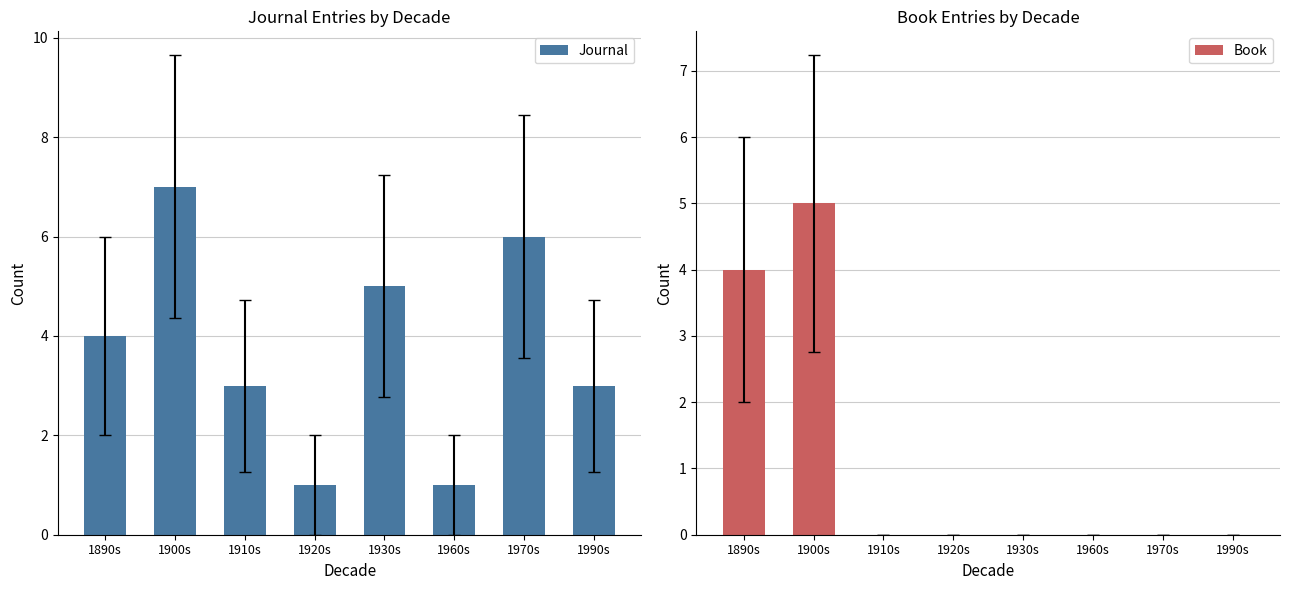

Which series has the widest spread of values?

Journal